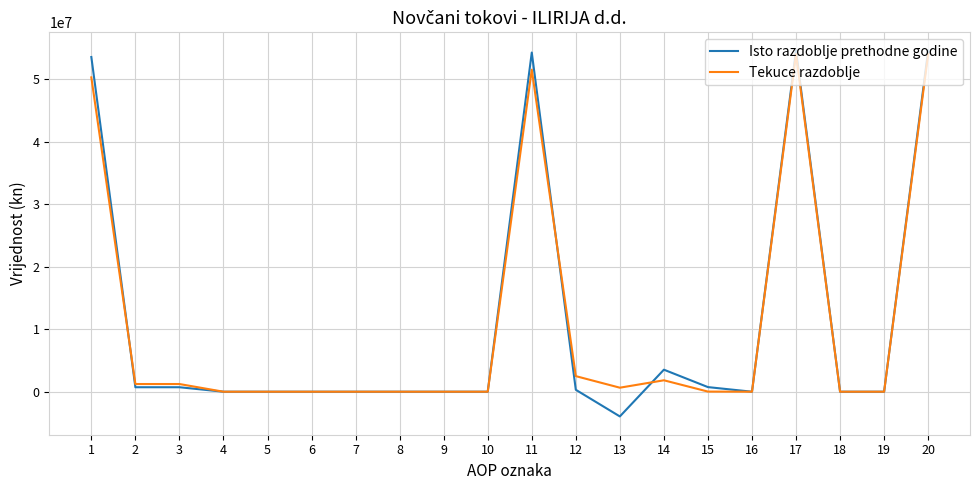

Which series changed the most between 12 and 13?

Isto razdoblje prethodne godine